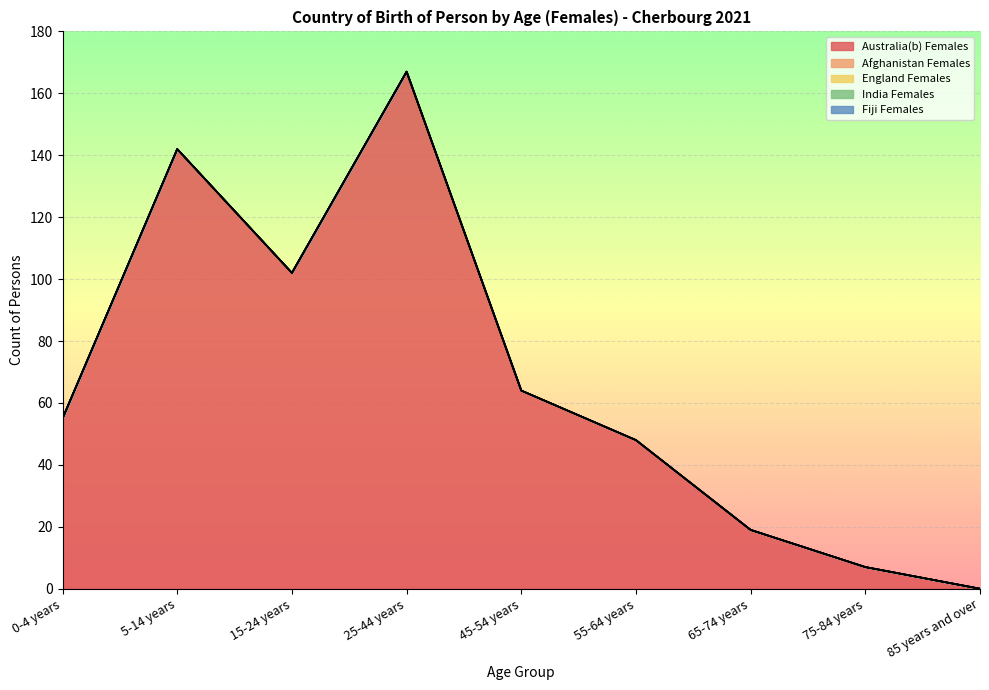

How many positive values does the Australia(b) Females series have?

8